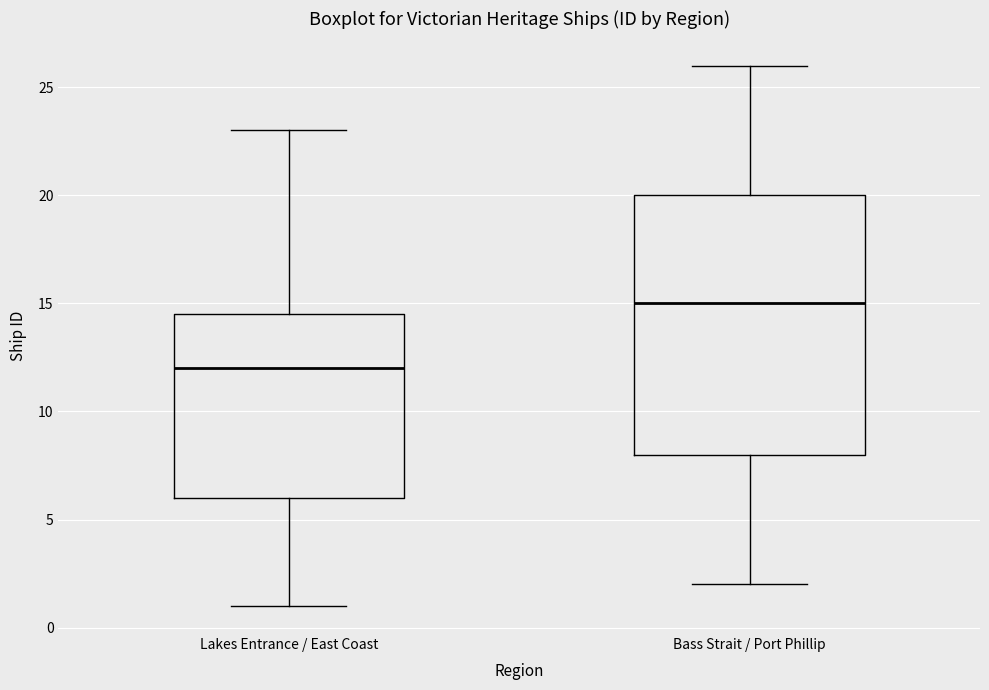

Which box is the tallest, from its lower edge to its upper edge?

Bass Strait / Port Phillip